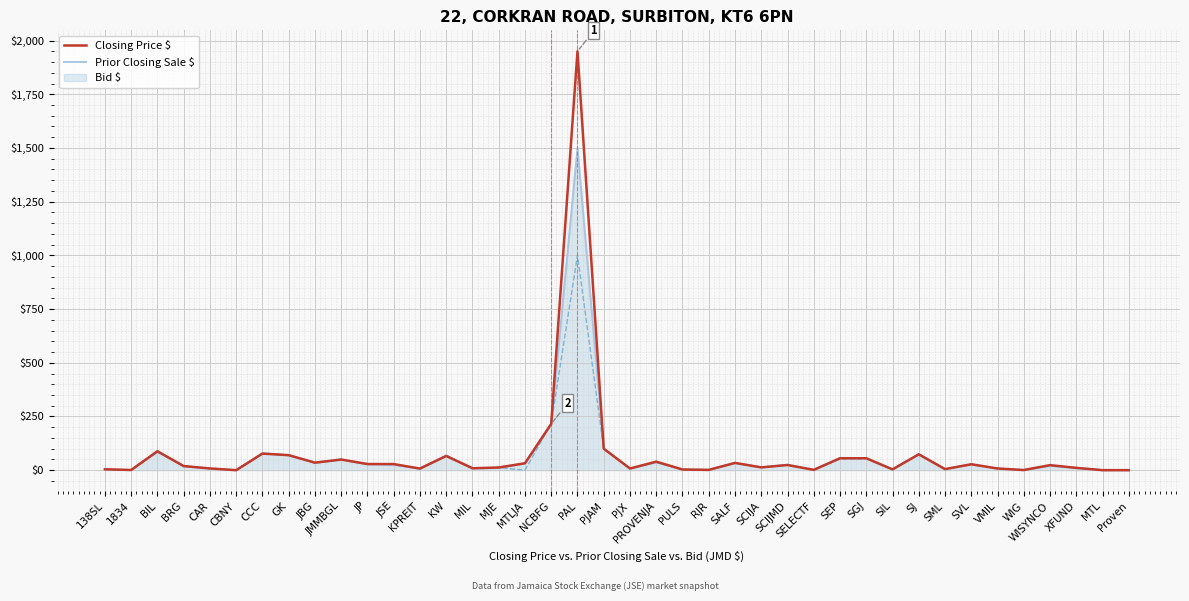

Which series has the largest range (max minus min)?

Closing Price $